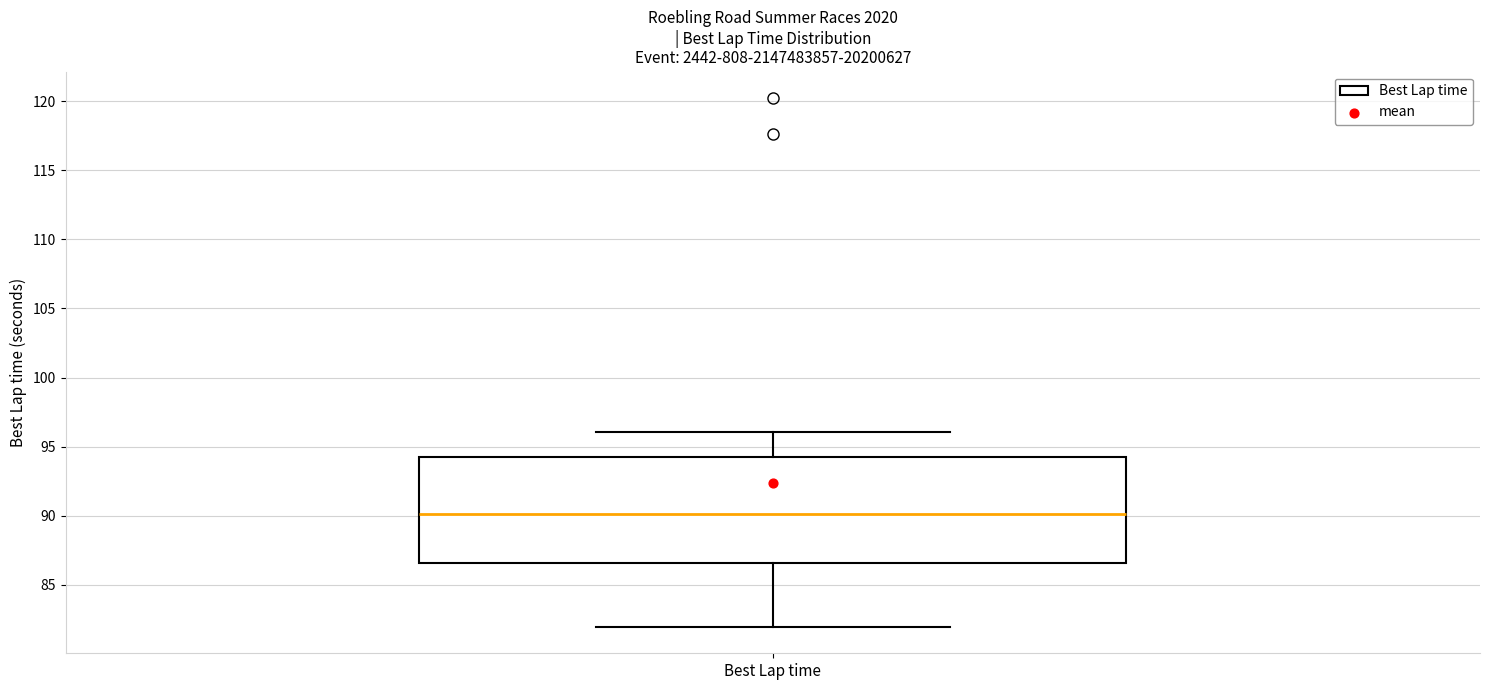

Transcribe this box plot: give where the median line is, the range the box spans, and where the two whiskers end, as read against the y-axis. The values are not printed on the chart, so give them approximately, as read against the axis.

median 90.0, box 86.5 to 94.0, whiskers 82.0 to 96.0